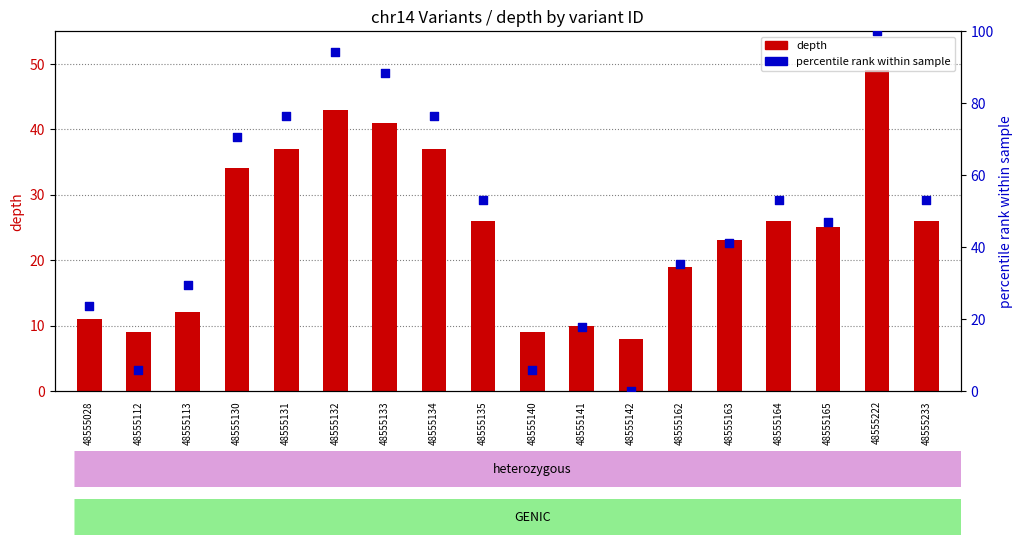

What is the total value across all series at 48555164?

78.9